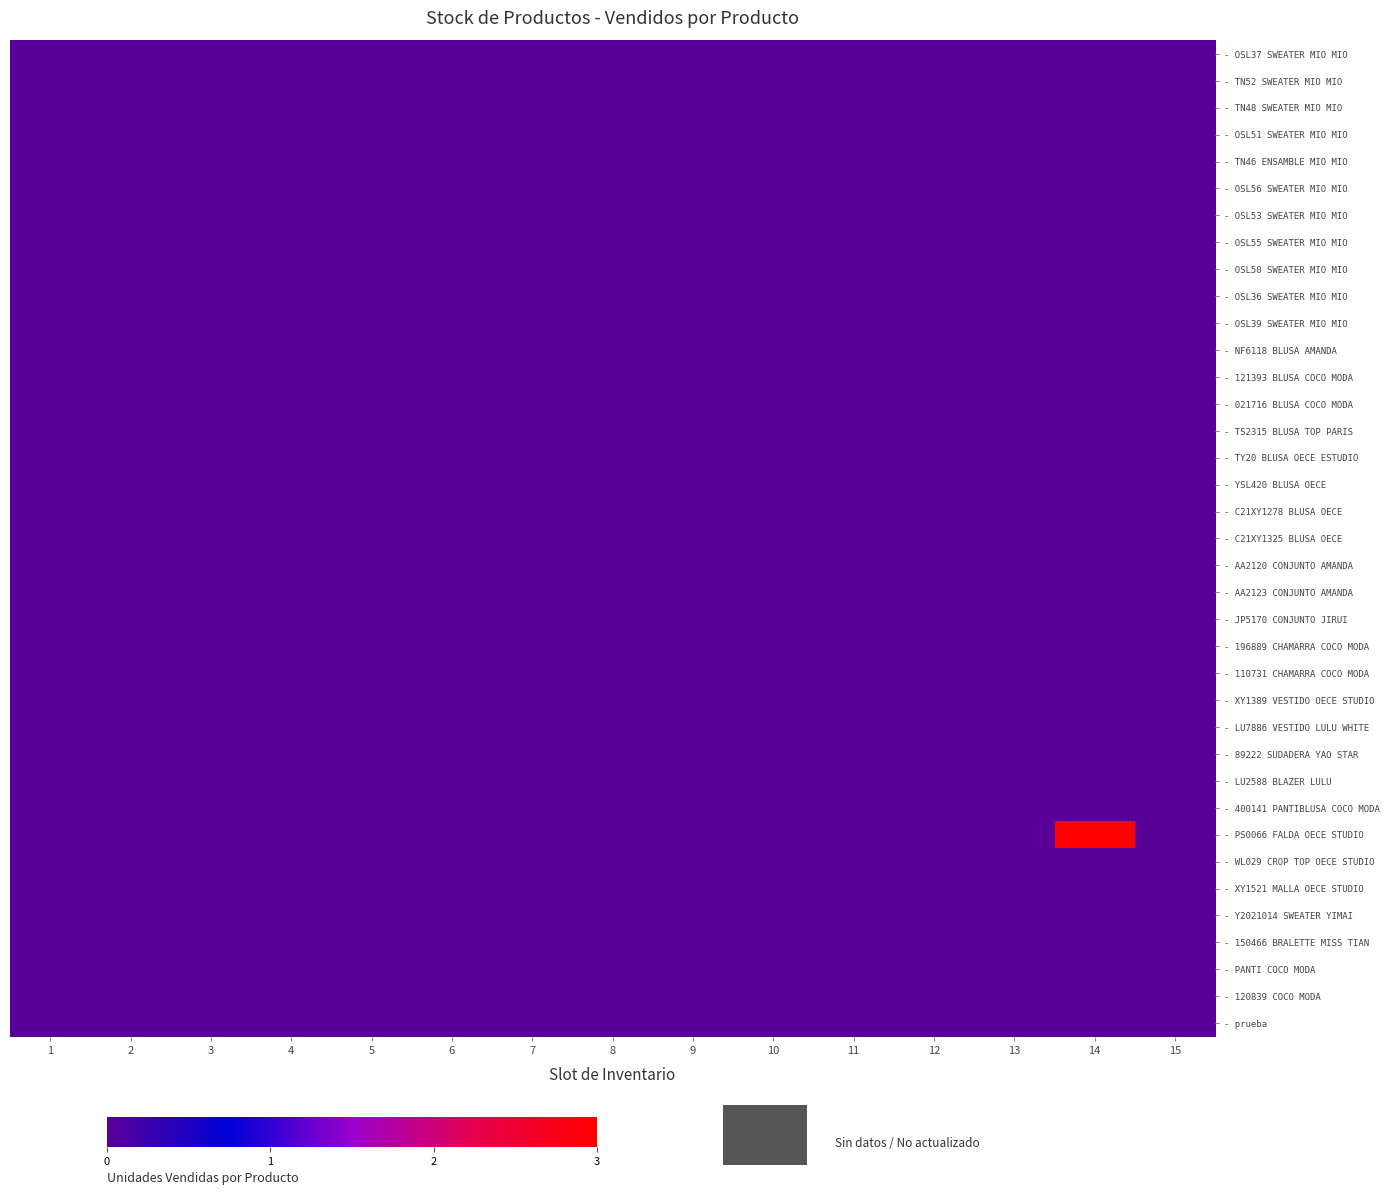

List the series in order of their peak value, lowest first.

- OSL37 SWEATER MIO MIO, - TN52 SWEATER MIO MIO, - TN48 SWEATER MIO MIO, - OSL51 SWEATER MIO MIO, - TN46 ENSAMBLE MIO MIO, - OSL56 SWEATER MIO MIO, - OSL53 SWEATER MIO MIO, - OSL55 SWEATER MIO MIO, - OSL50 SWEATER MIO MIO, - OSL36 SWEATER MIO MIO, - OSL39 SWEATER MIO MIO, - NF6118 BLUSA AMANDA, - 121393 BLUSA COCO MODA, - 021716 BLUSA COCO MODA, - TS2315 BLUSA TOP PARIS, - TY20 BLUSA OECE ESTUDIO, - YSL420 BLUSA OECE, - C21XY1278 BLUSA OECE, - C21XY1325 BLUSA OECE, - AA2120 CONJUNTO AMANDA, - AA2123 CONJUNTO AMANDA, - JP5170 CONJUNTO JIRUI, - 196889 CHAMARRA COCO MODA, - 110731 CHAMARRA COCO MODA, - XY1389 VESTIDO OECE STUDIO, - LU7886 VESTIDO LULU WHITE, - 89222 SUDADERA YAO STAR, - LU2588 BLAZER LULU, - 400141 PANTIBLUSA COCO MODA, - WL029 CROP TOP OECE STUDIO, - XY1521 MALLA OECE STUDIO, - Y2021014 SWEATER YIMAI, - 150466 BRALETTE MISS TIAN, - PANTI COCO MODA, - 120839 COCO MODA, - prueba, - PS0066 FALDA OECE STUDIO